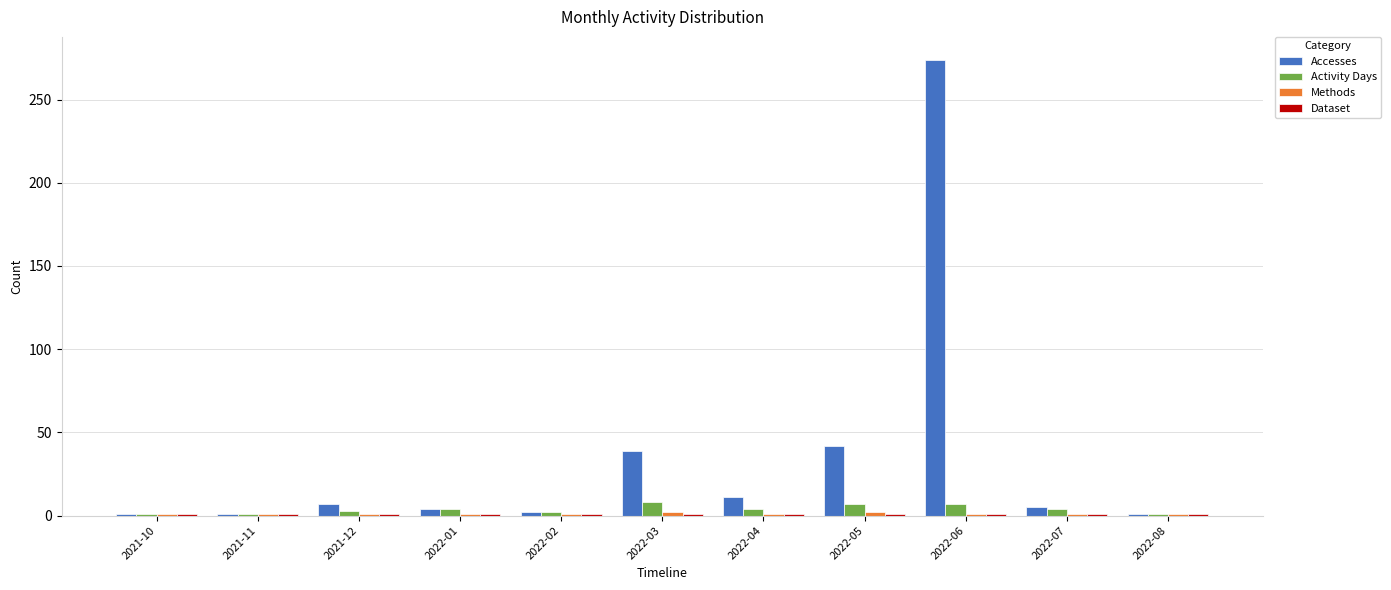

At which category does the chart reach its peak across all series?

2022-06